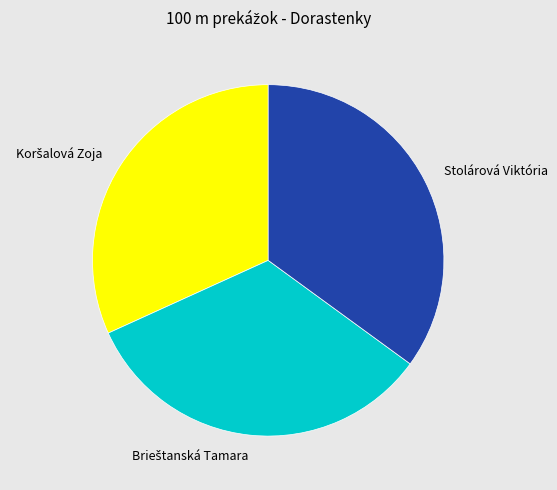

True or false: Stolárová Viktória accounts for 43% of the total.

False